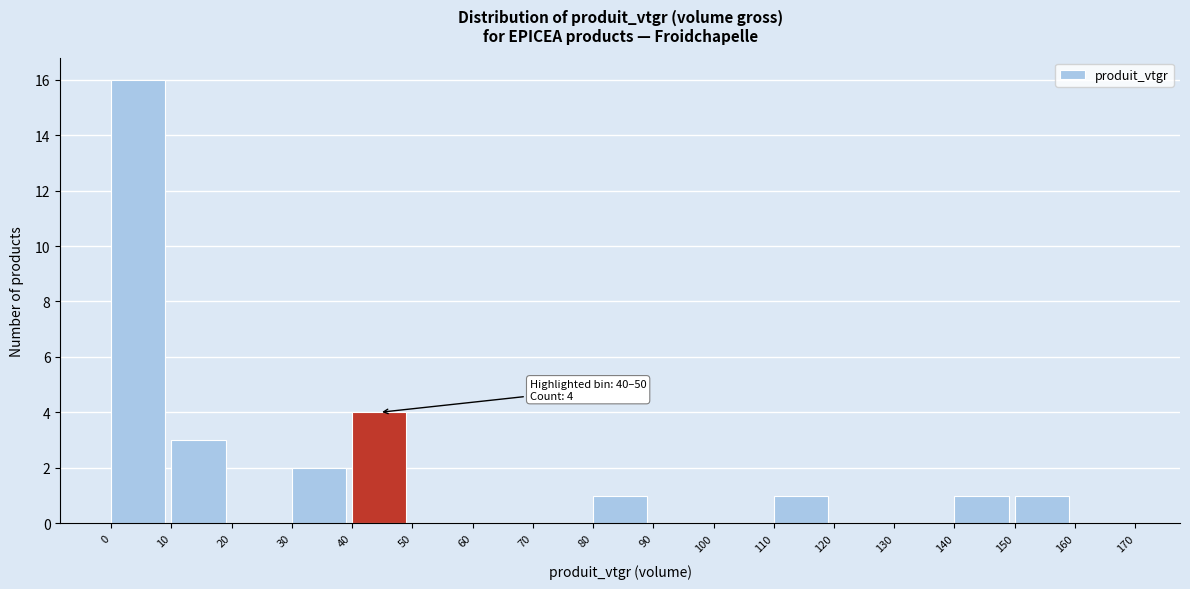

Which range on the x-axis has the tallest bar?

0 to 10